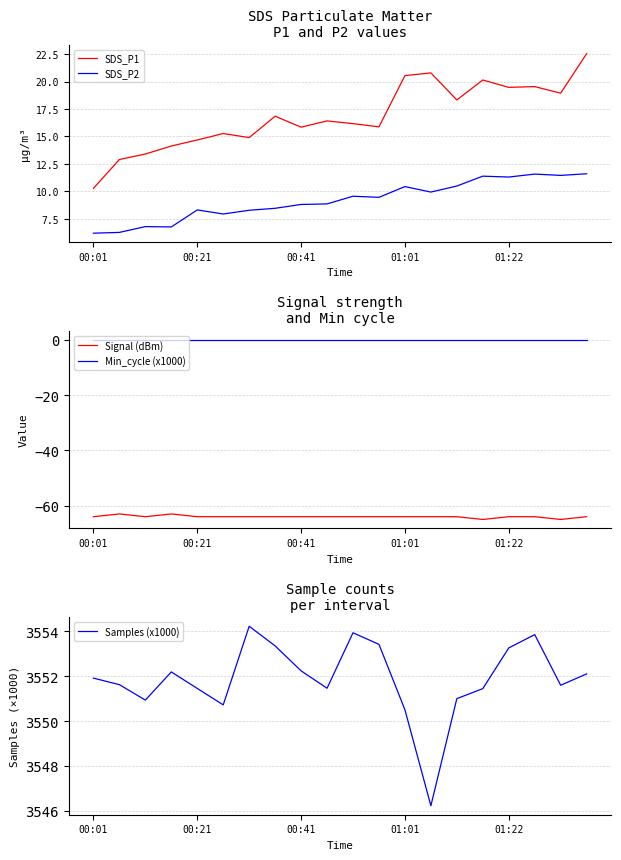

How many lines are shown in the chart?

5